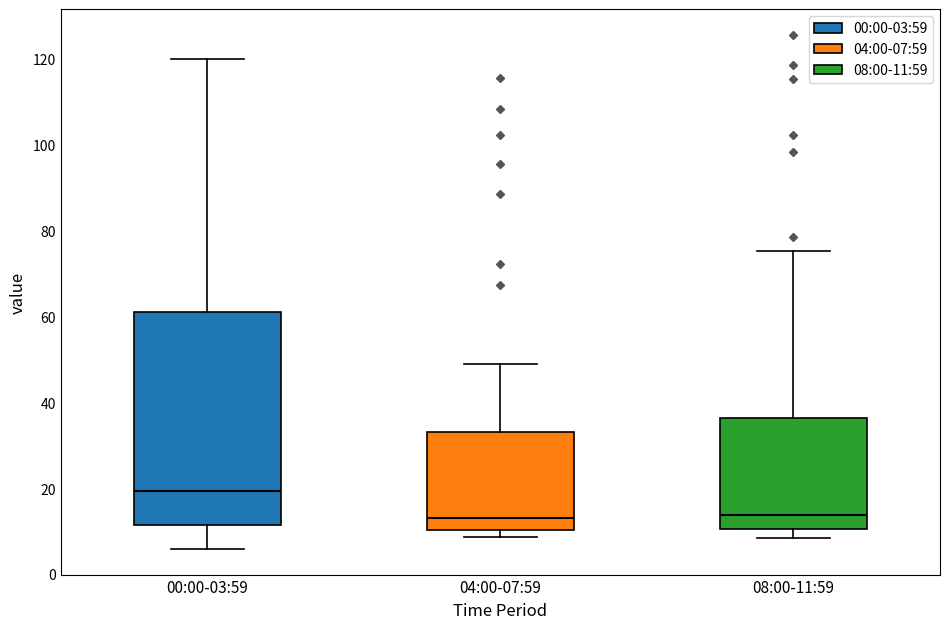

Reading left to right, transcribe this box plot: for each box, give where its median line is, the range the box spans, and where its two whiskers end, as read against the y-axis. The values are not printed on the chart, so give them approximately, as read against the axis.

00:00-03:59: median 20, box 12 to 62, whiskers 6 to 120
04:00-07:59: median 14, box 10 to 32, whiskers 8 to 48
08:00-11:59: median 14, box 10 to 36, whiskers 8 to 76